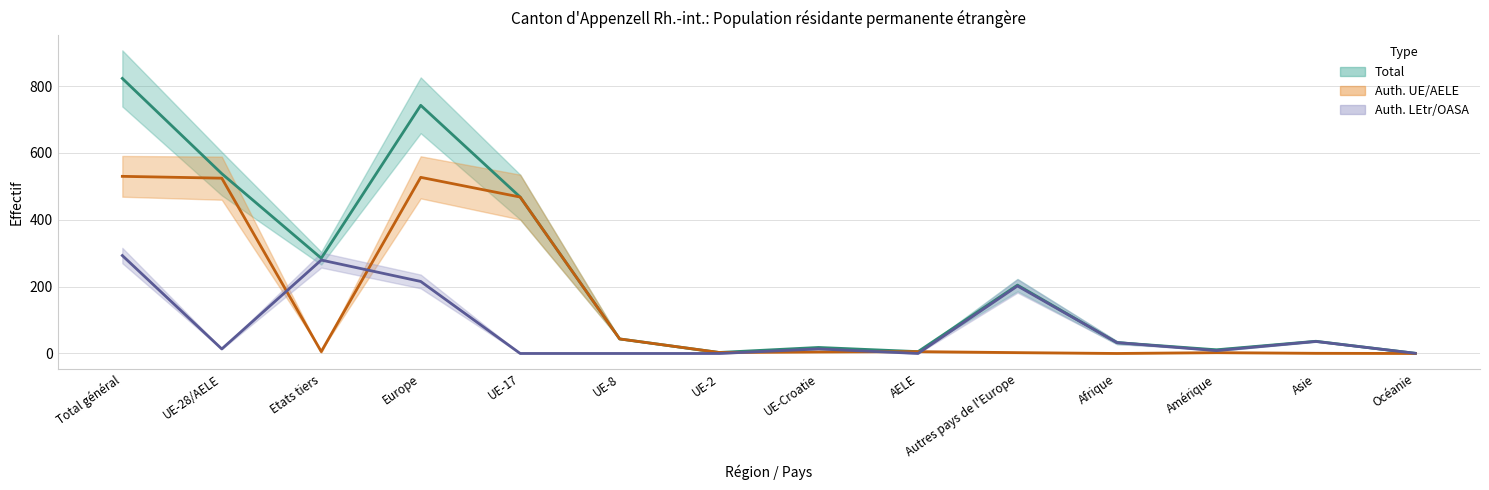

What is the difference between the highest and lowest values at UE-28/AELE?

524.5